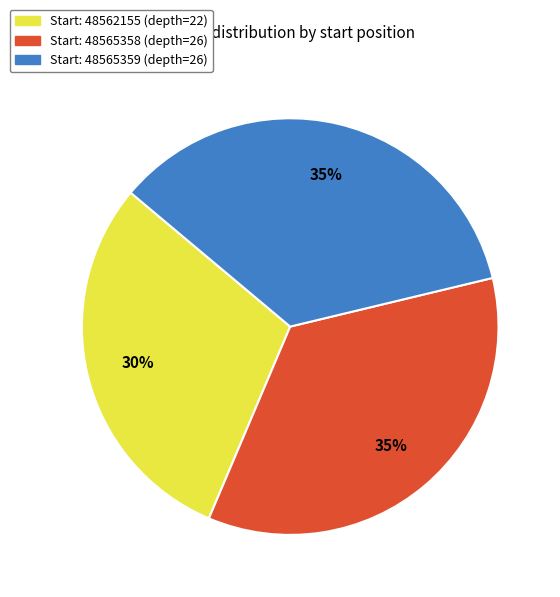

To the nearest percent, what is the difference between the largest and smallest slice percentages?

5%